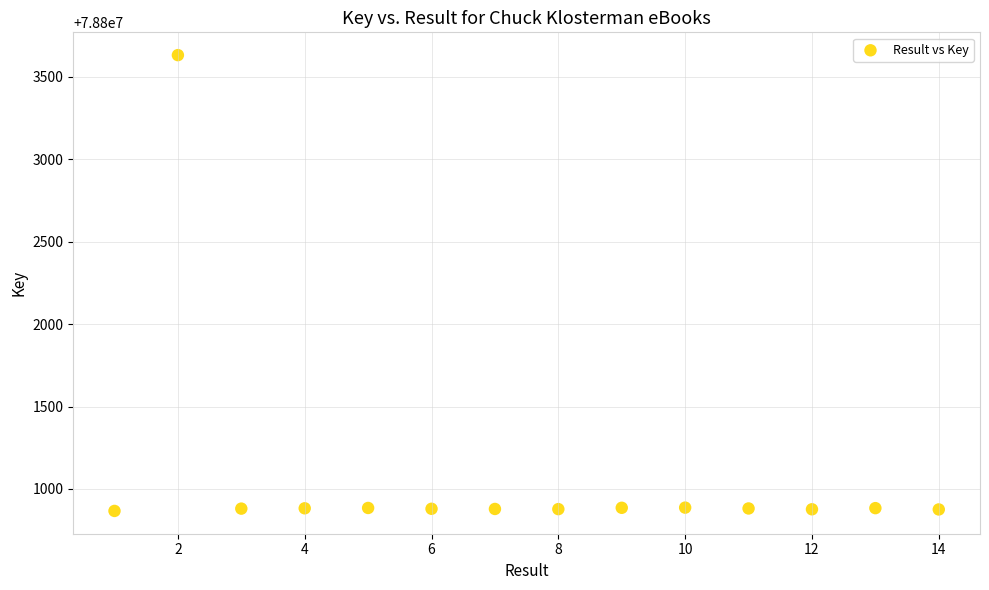

What is the range of Y values (max minus min)?

2763